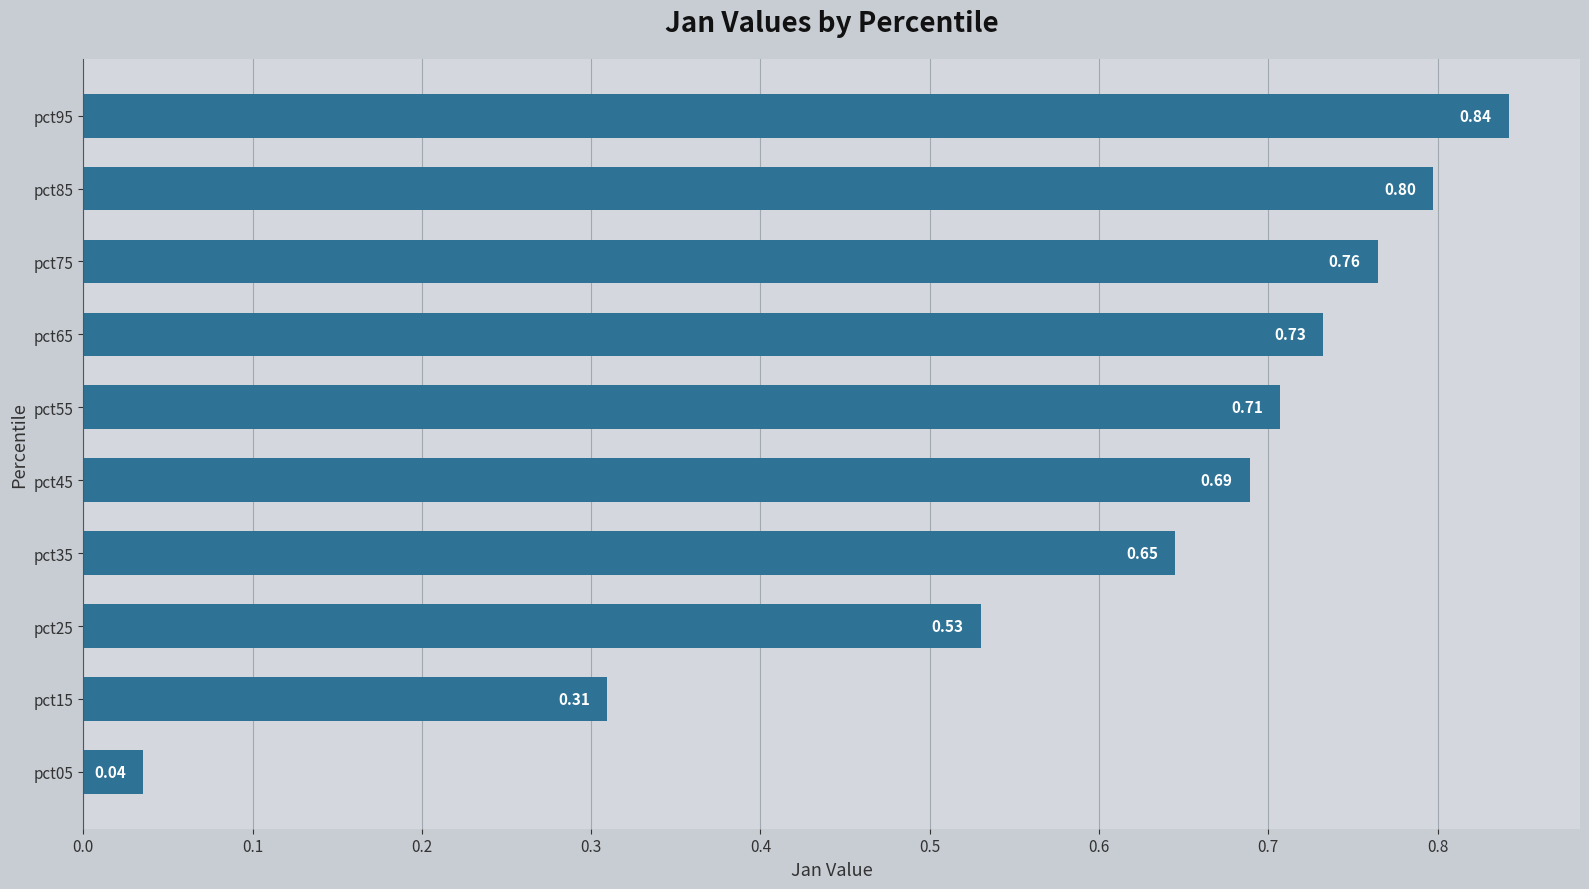

What is the change in value from pct95 to pct25?

-0.3